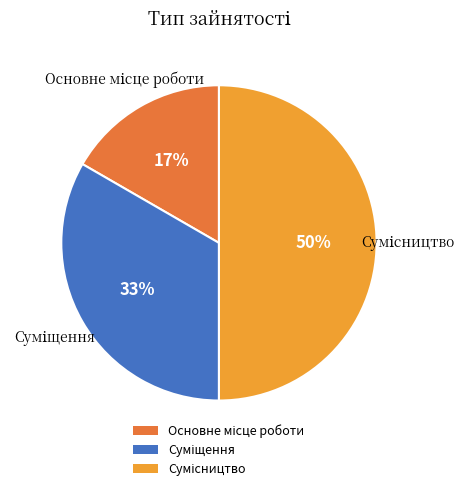

To the nearest percent, what is the average slice percentage?

33%